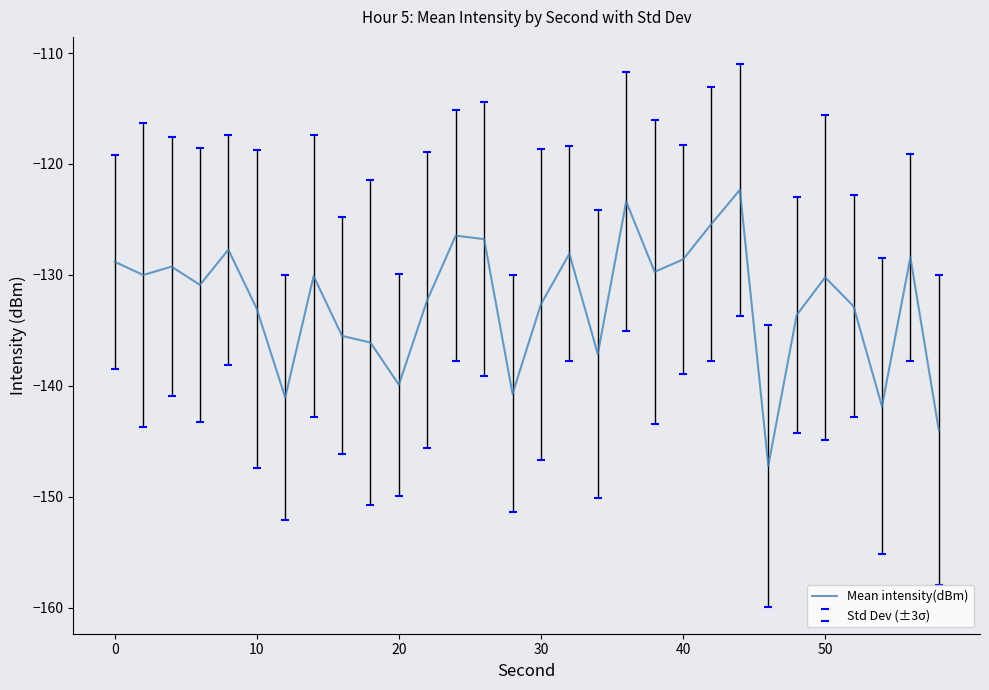

What is the minimum value for Mean intensity(dBm)?

-147.2